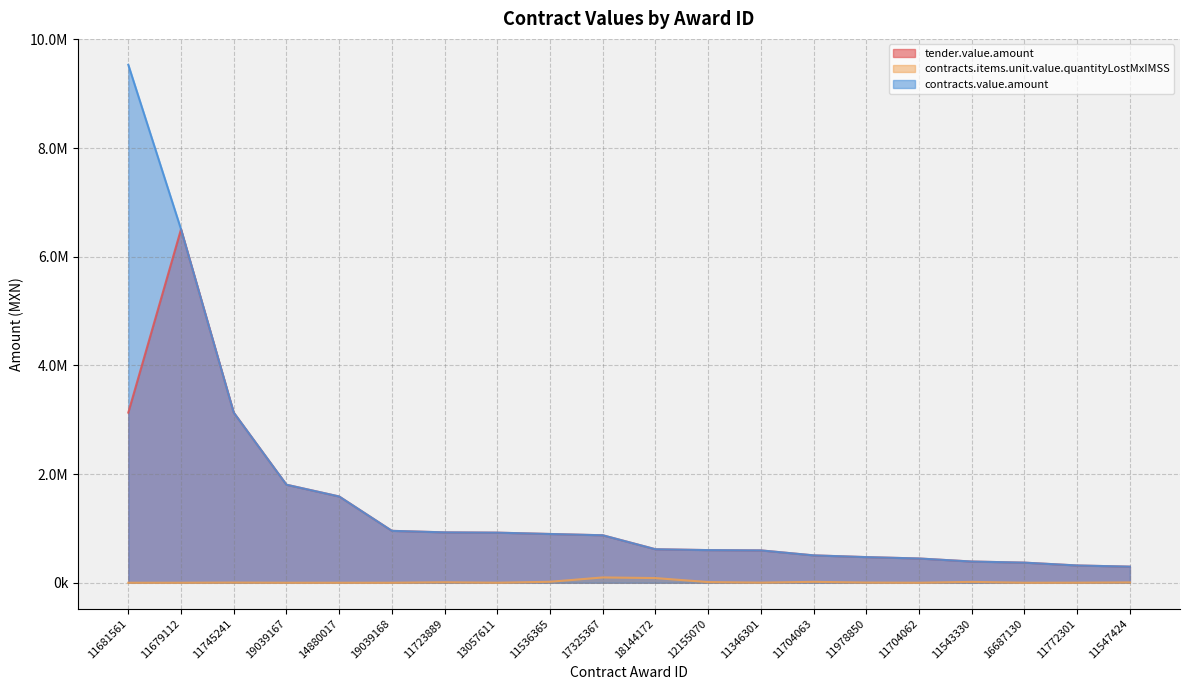

Rank the series by their average value, from lowest to highest.

contracts.items.unit.value.quantityLostMxIMSS, tender.value.amount, contracts.value.amount